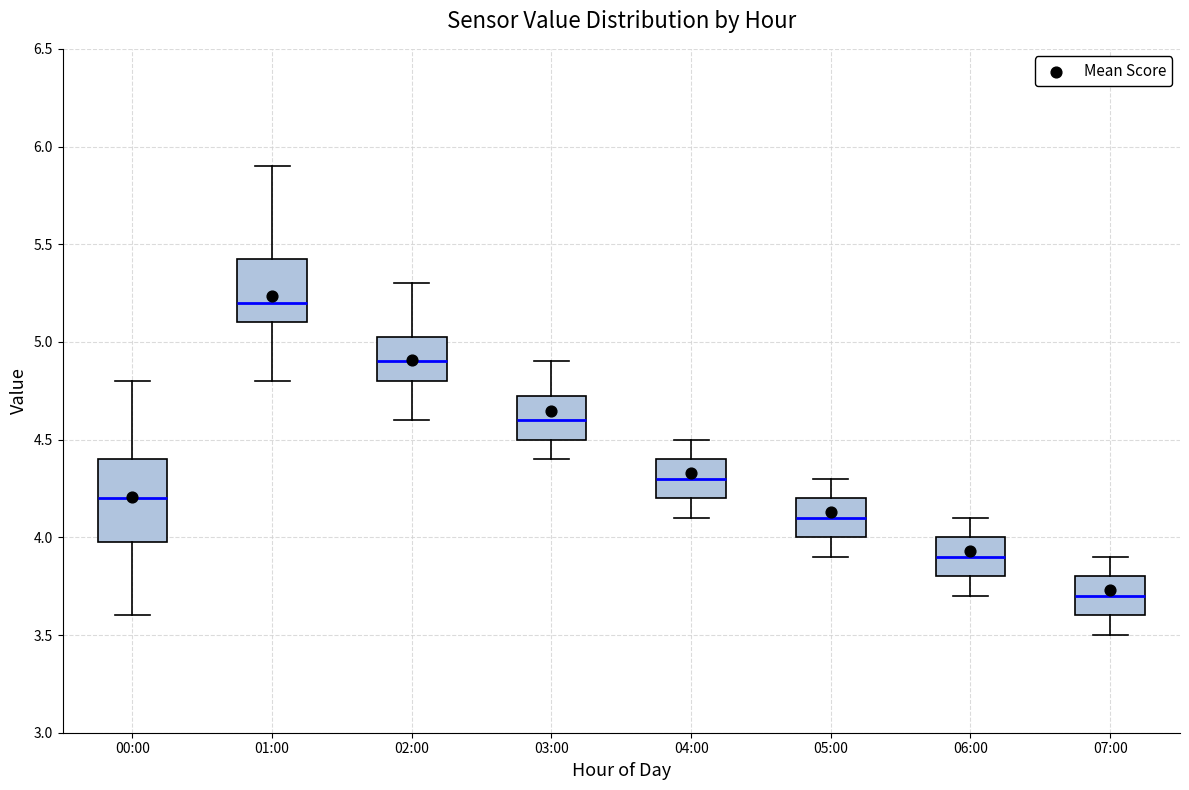

Where is the upper edge of the box for 03:00 on the y-axis? The values are not printed on the chart, so give them approximately, as read against the axis.

4.75